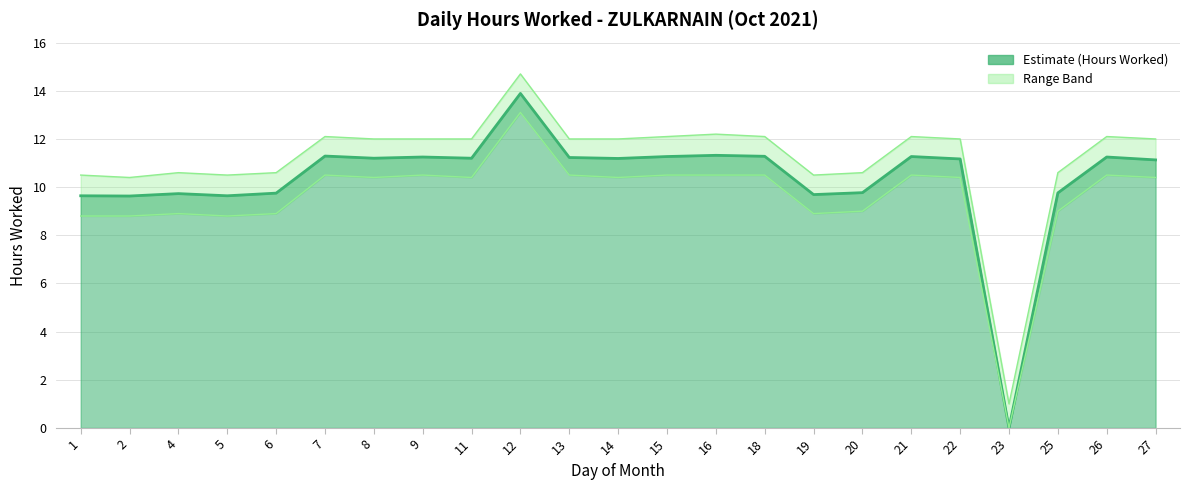

Which series has the largest range (max minus min)?

Hours Worked